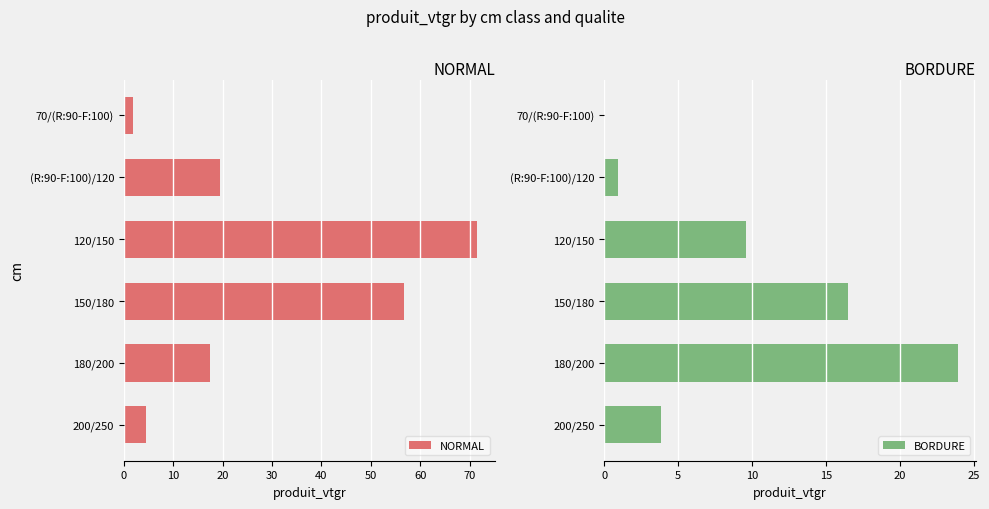

What is the average value of the BORDURE series?

9.1